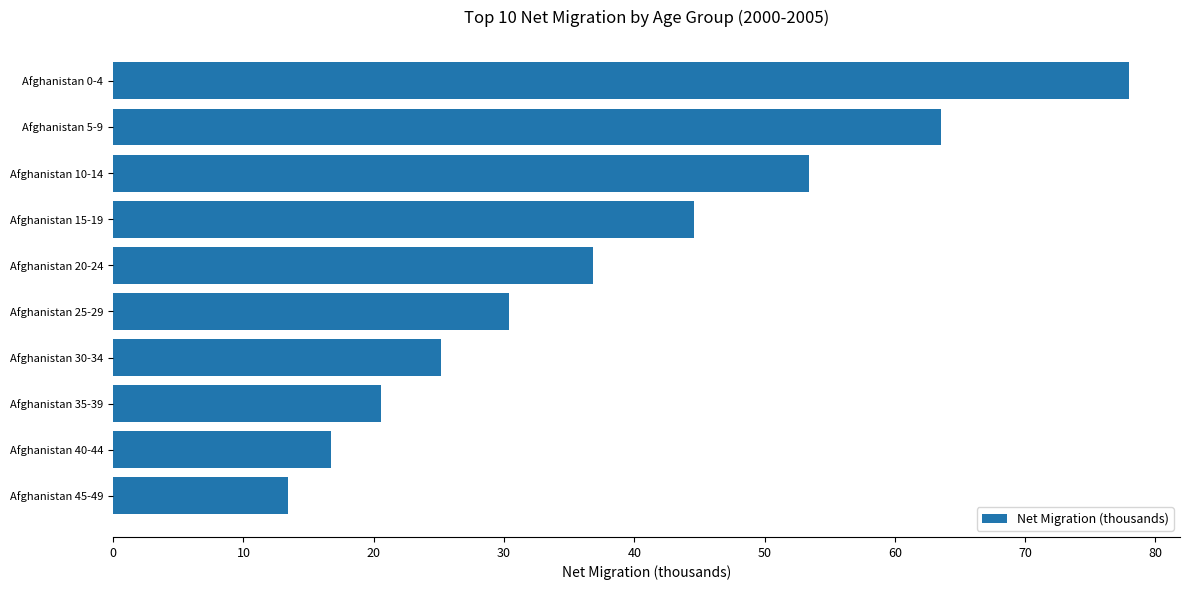

How many bars are there in total?

10